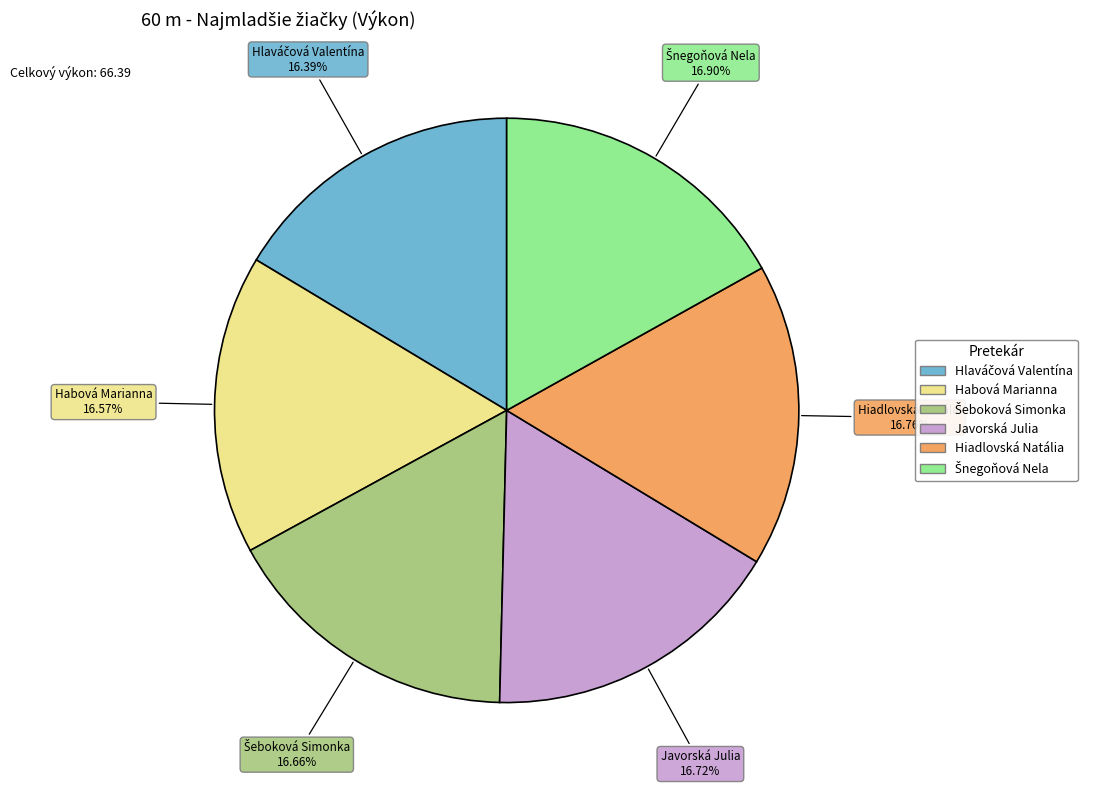

Is the sum of Hiadlovská Natália and Habová Marianna greater than half?

No